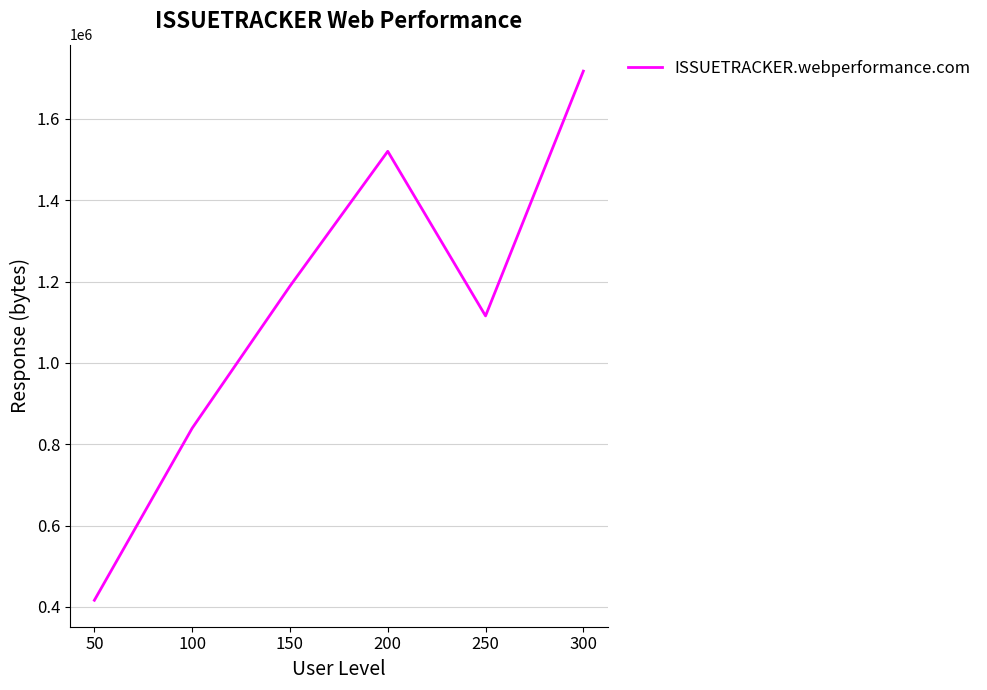

At which category does the data reach its first local peak?

200